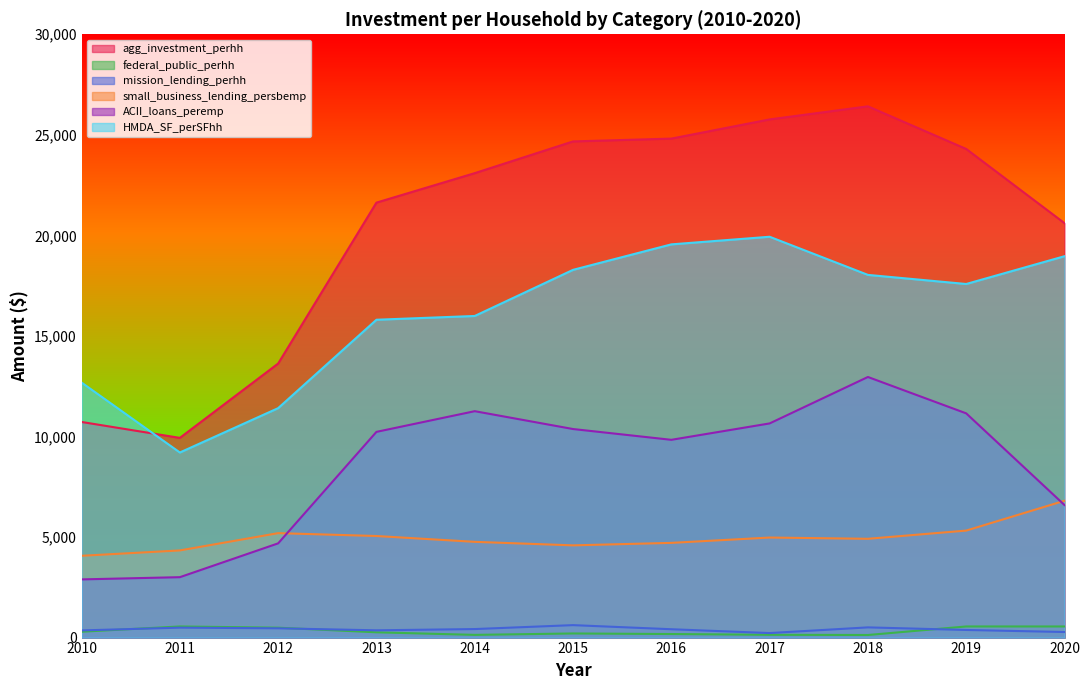

Does the chart display data point markers on the line(s)?

No